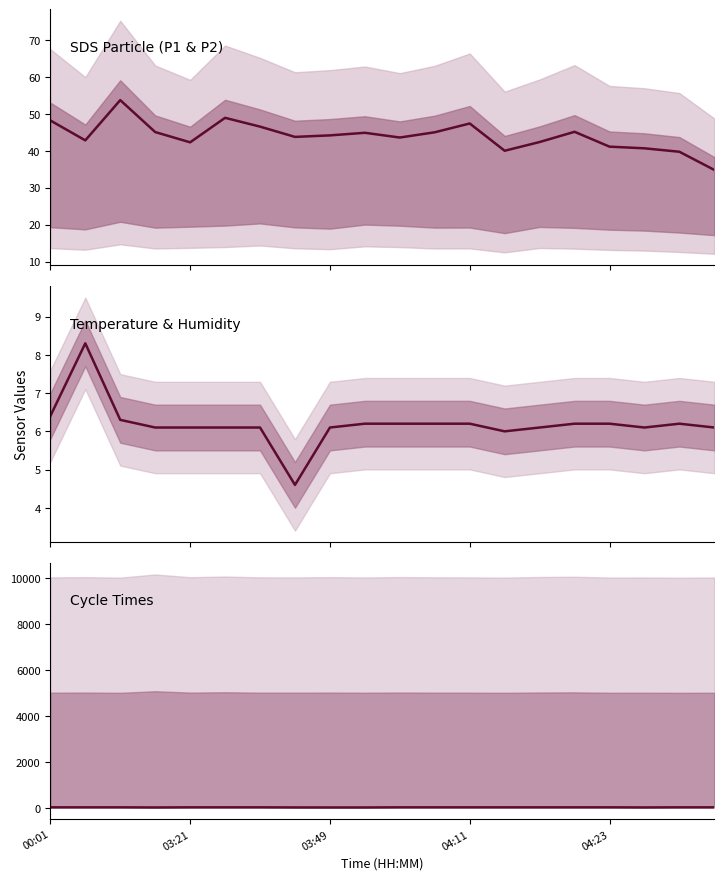

Which has a higher value, 03:21 or 15?

15